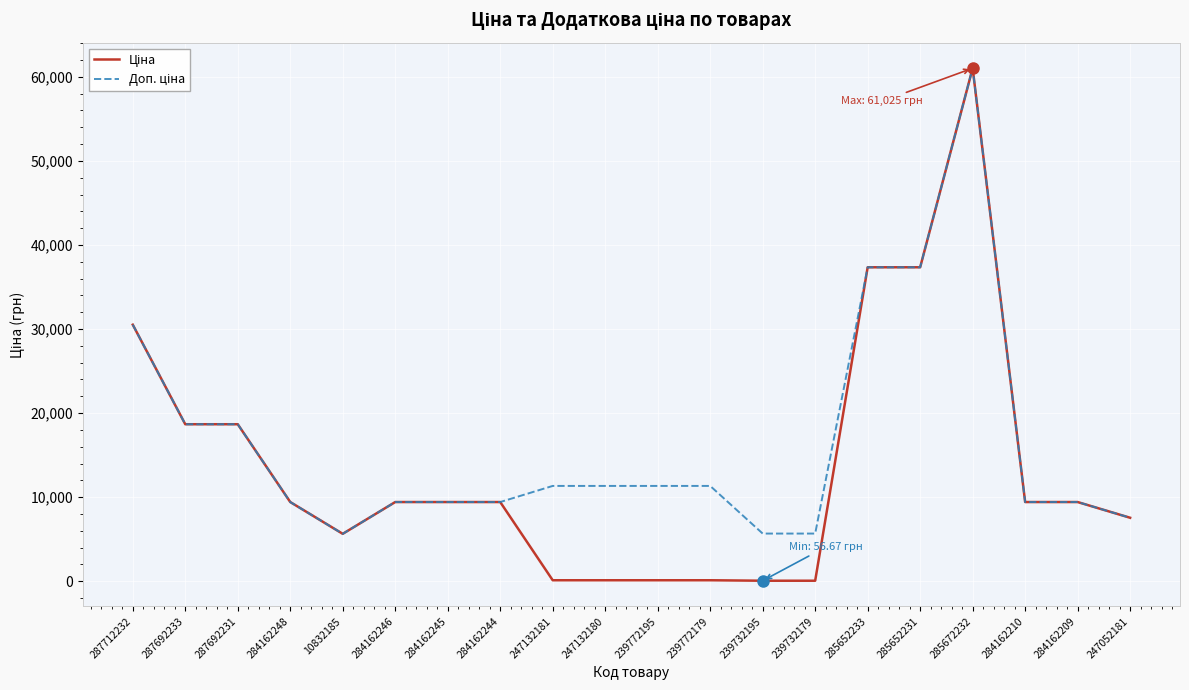

Which category has the highest value across all series?

285672232